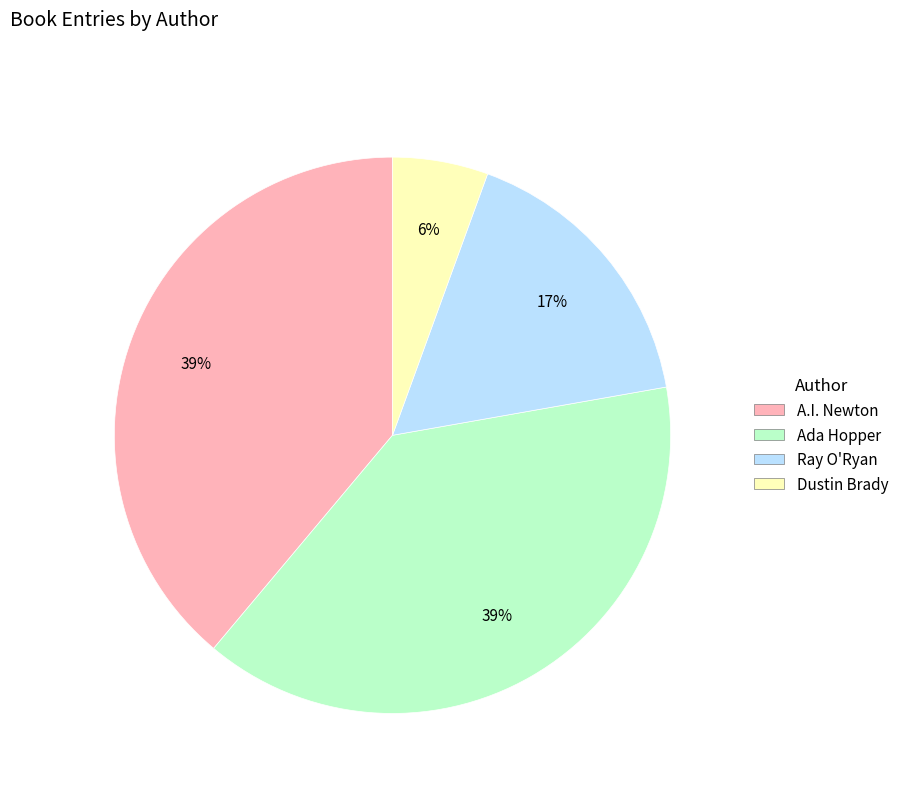

To the nearest percent, what is the difference between the Ray O'Ryan and Dustin Brady slice percentages?

11%